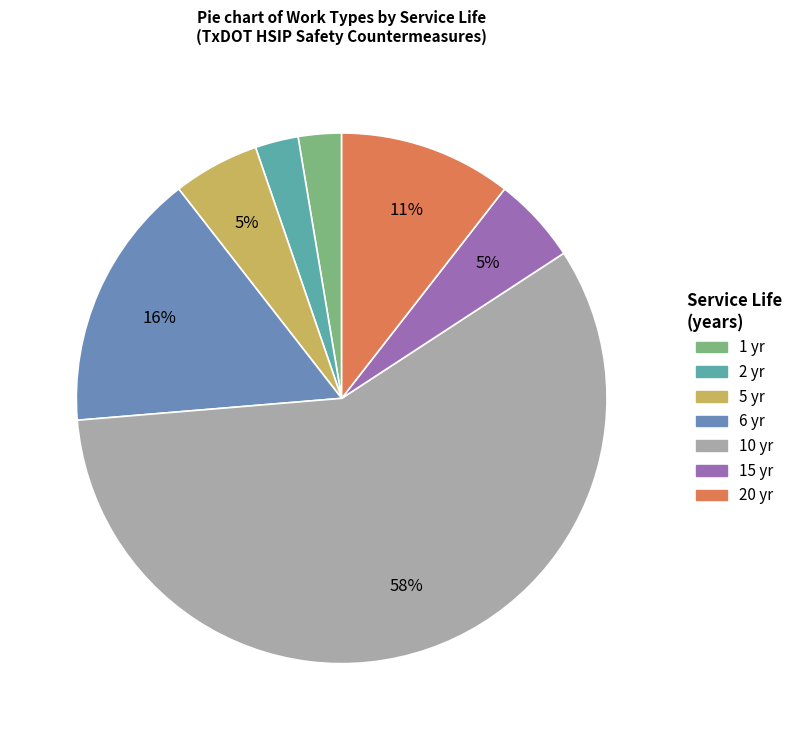

Is there any slice that represents more than half of the pie?

Yes